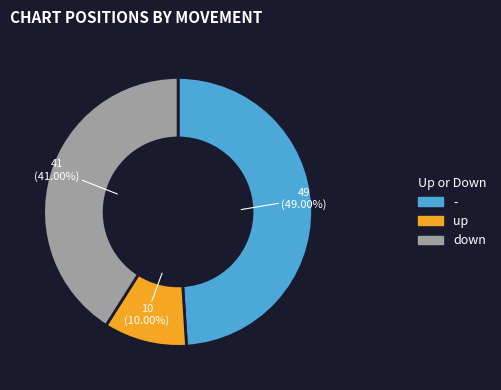

To the nearest percent, what is the difference between the largest and smallest slice percentages?

39%